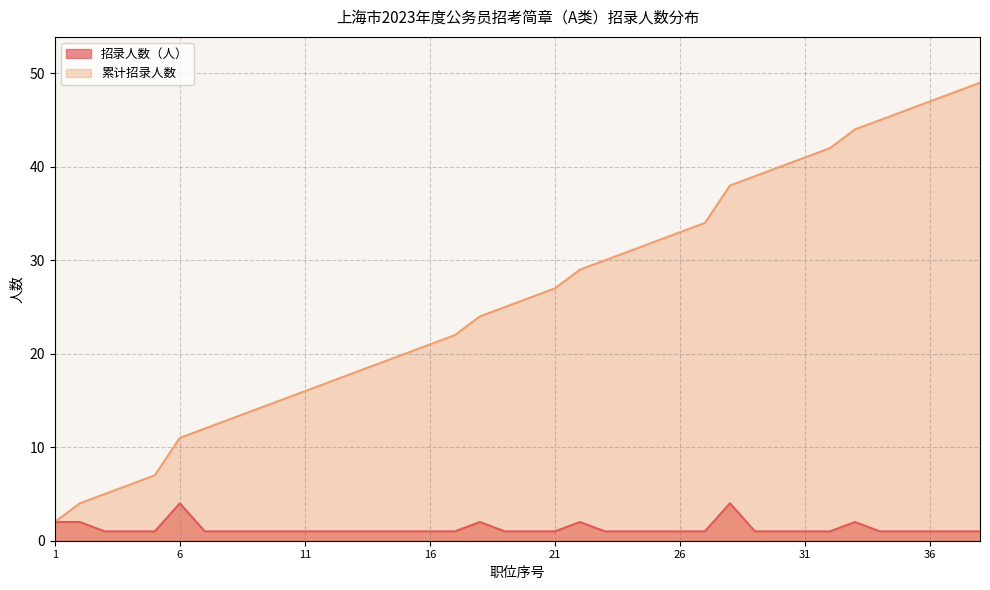

Rank the series at 16 from lowest to highest value.

招录人数（人）, 累计招录人数